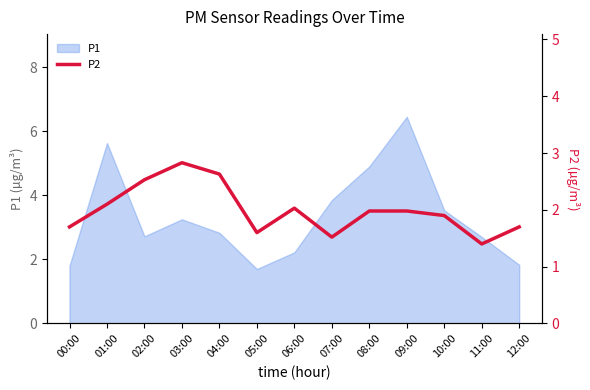

True or false: the data shows 1.4 at 06:00.

False